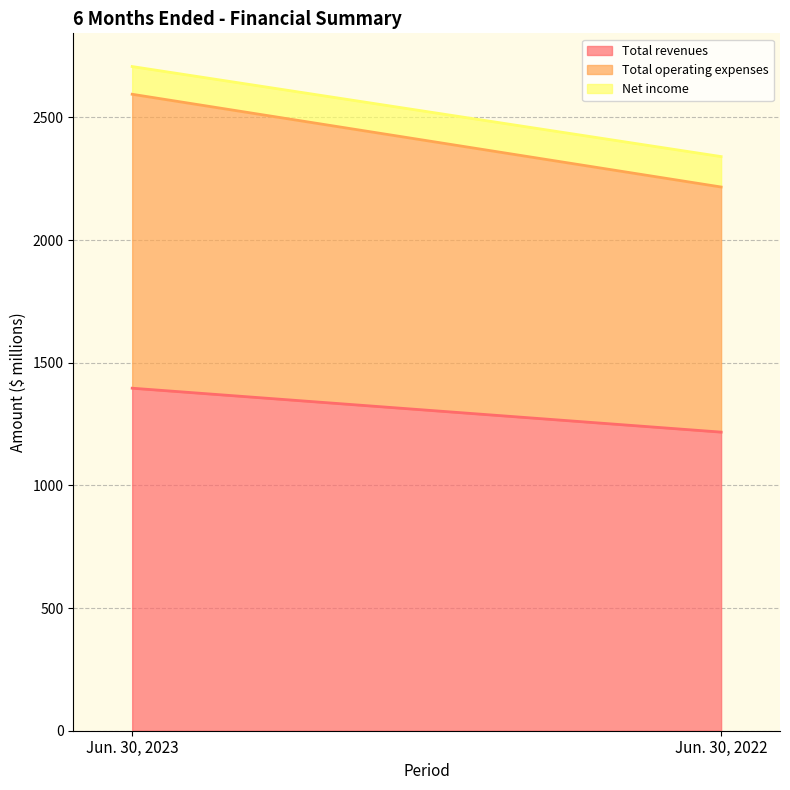

At which label does Total revenues reach its minimum?

Jun. 30, 2022